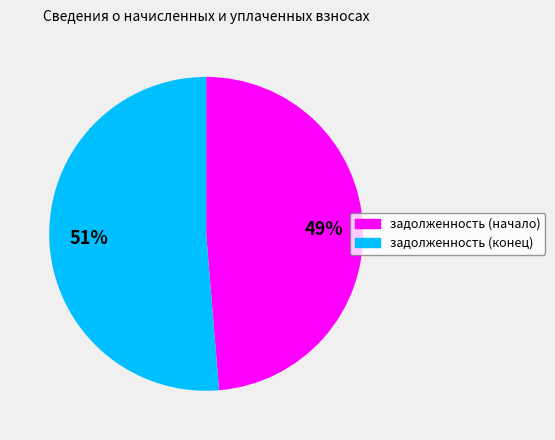

How many segments does this pie chart have?

2